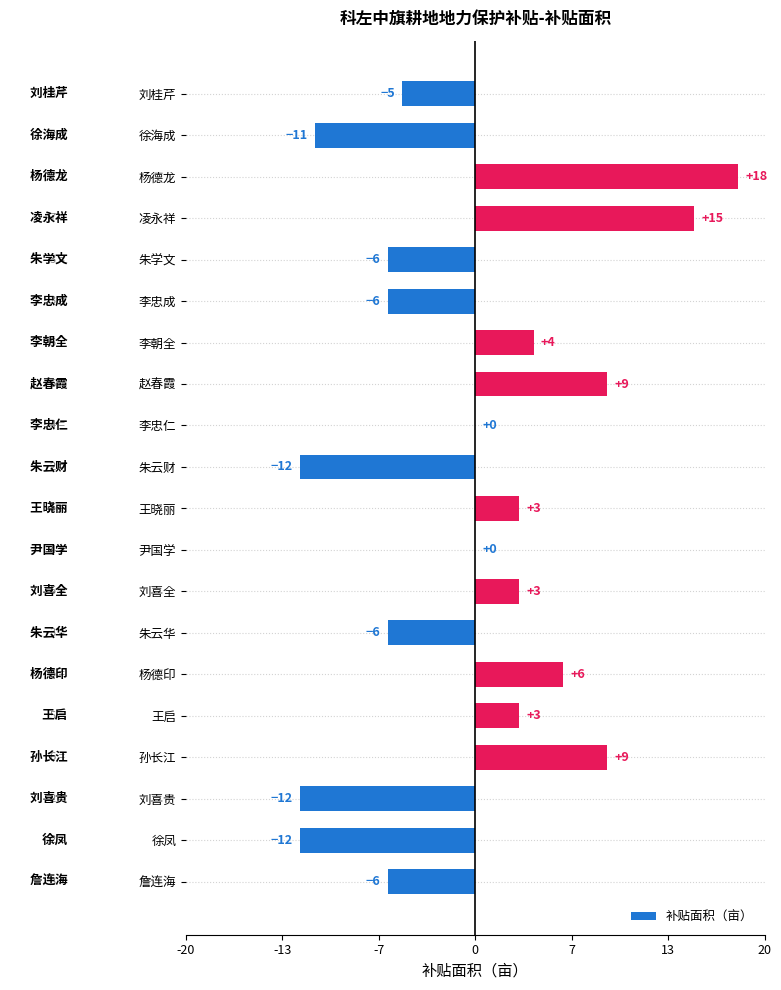

Are the bars horizontal?

Yes